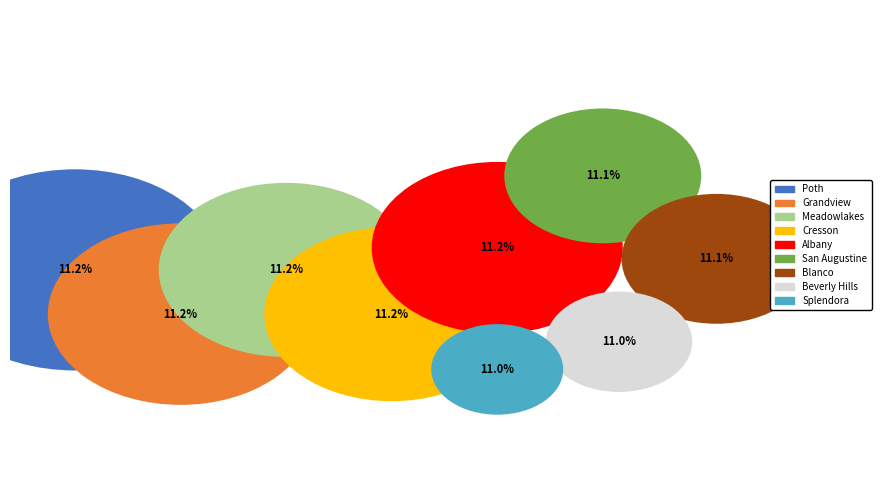

To the nearest percent, what portion does Albany represent?

11%